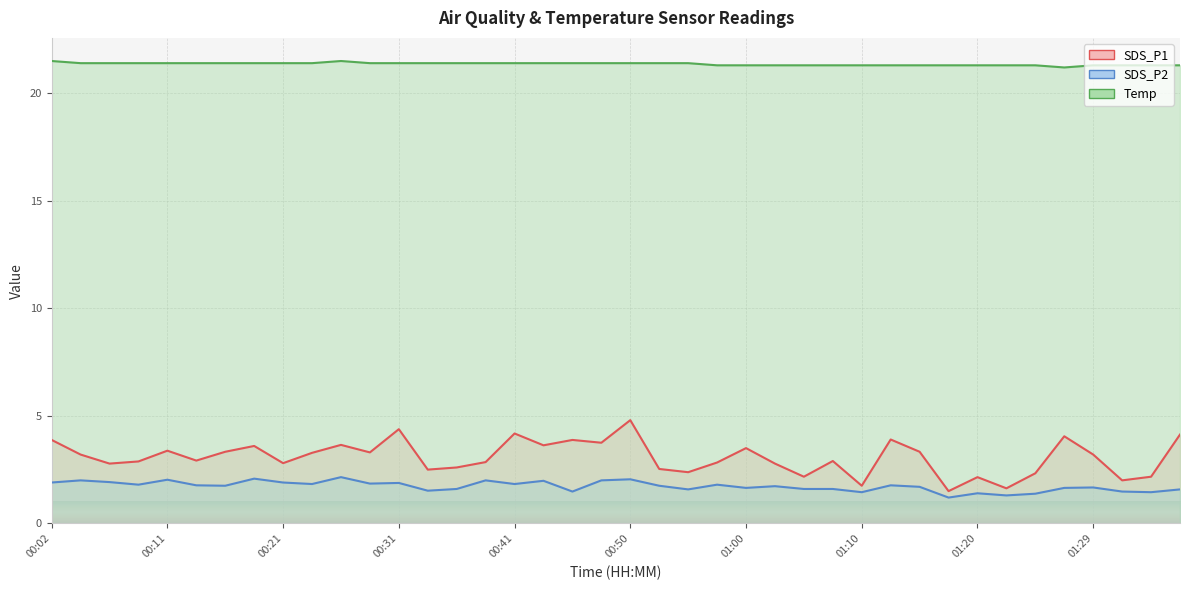

True or false: SDS_P2 and Temp cross at least once.

False